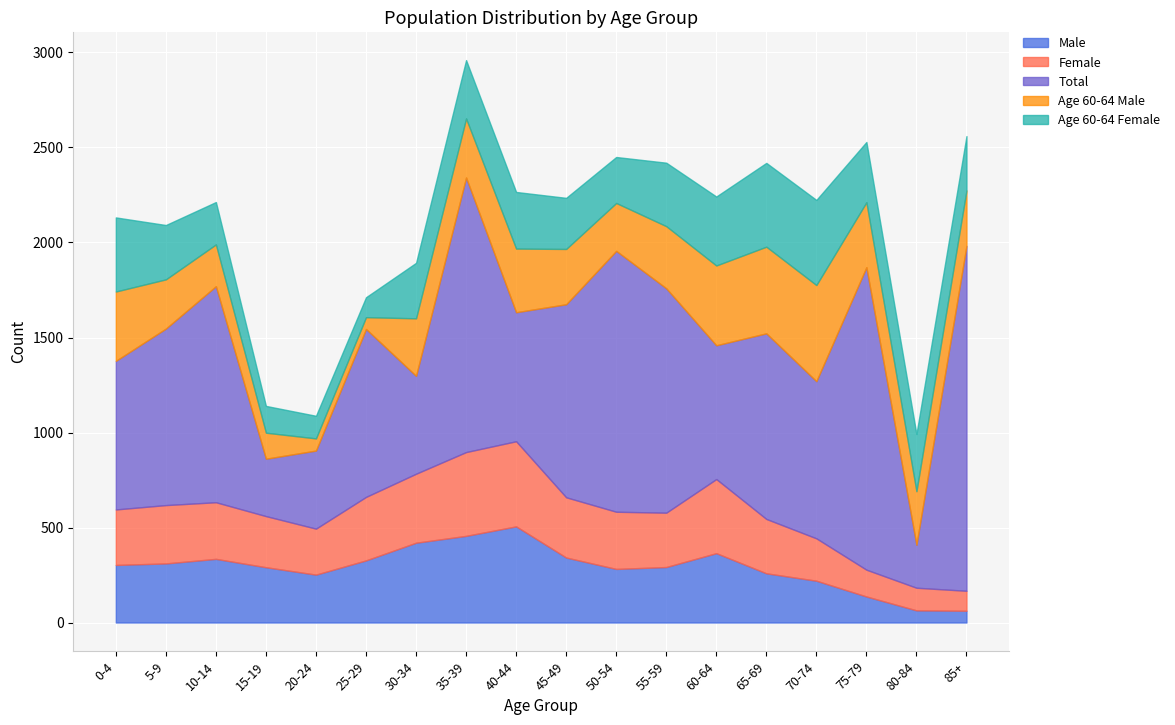

What is the highest value of the Male series?

506